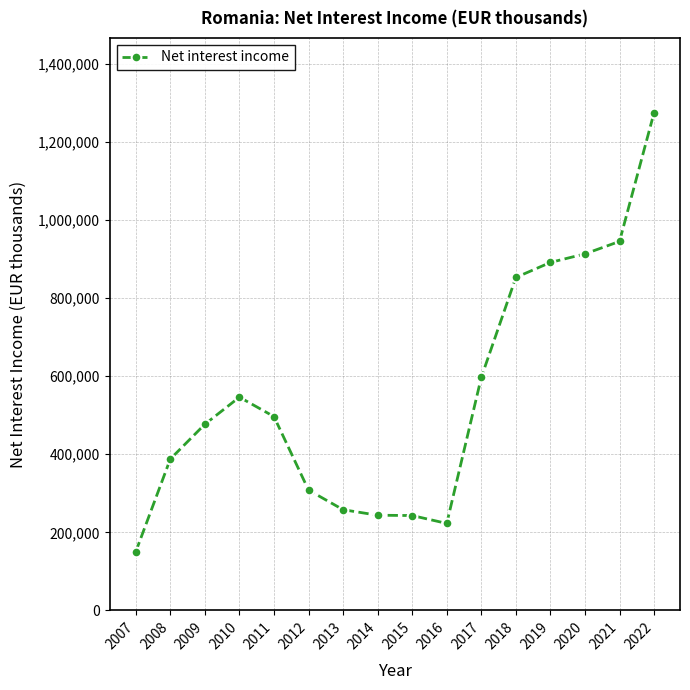

True or false: the data shows 603292 at 2008.

False